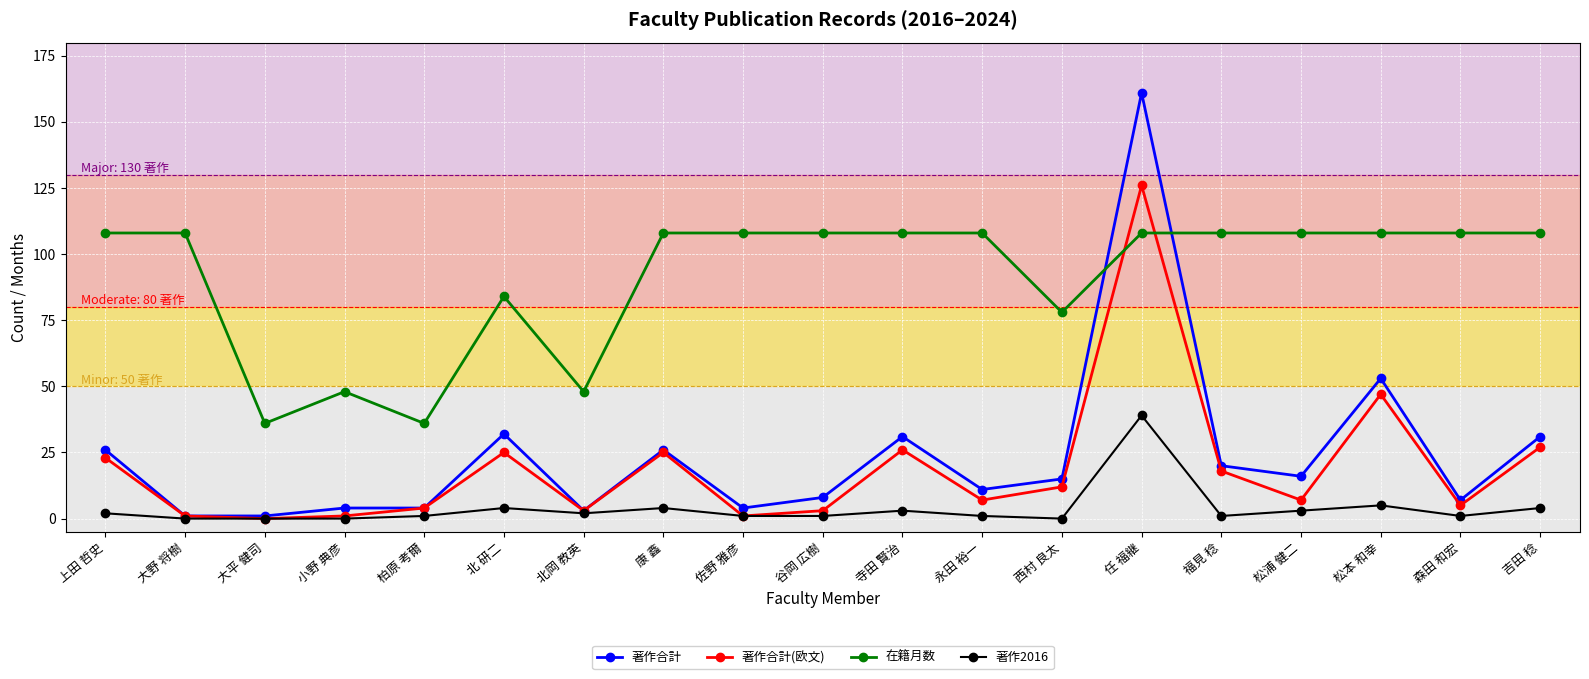

True or false: 著作合計 has more than 0 points higher than both neighbors.

True